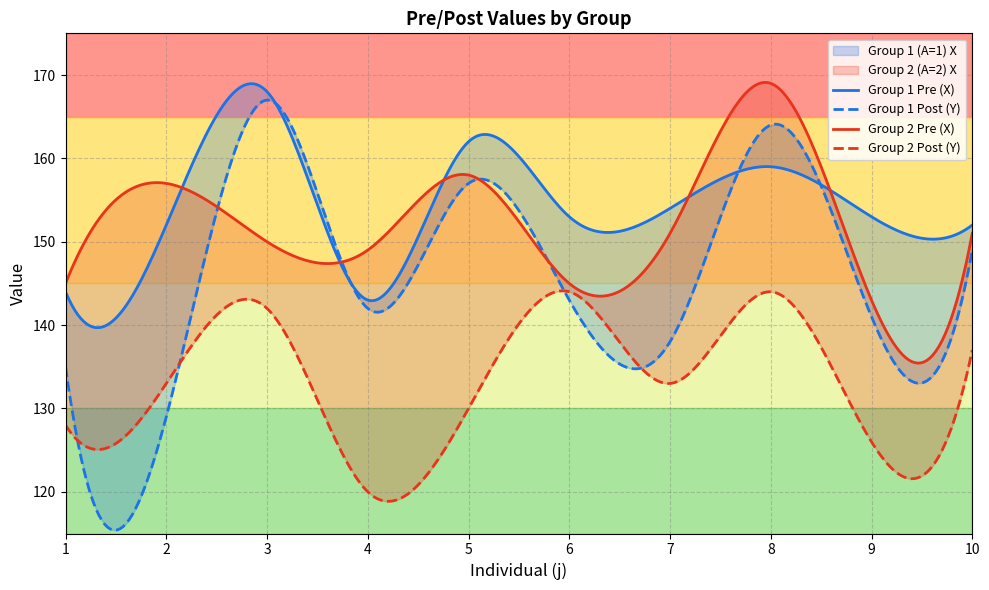

Reading left to right, what are all the values shown in this chart?

Group 1 (A=1) X: 1=144	2=152	3=168	4=143	5=162	6=153	7=154	8=159	9=153	10=152
Group 2 (A=2) X: 1=145	2=157	3=150	4=149	5=158	6=145	7=151	8=169	9=143	10=151
Group 1 (A=1) Y: 1=135	2=129	3=167	4=142	5=157	6=143	7=138	8=164	9=141	10=149
Group 2 (A=2) Y: 1=128	2=133	3=142	4=120	5=130	6=144	7=133	8=144	9=126	10=137